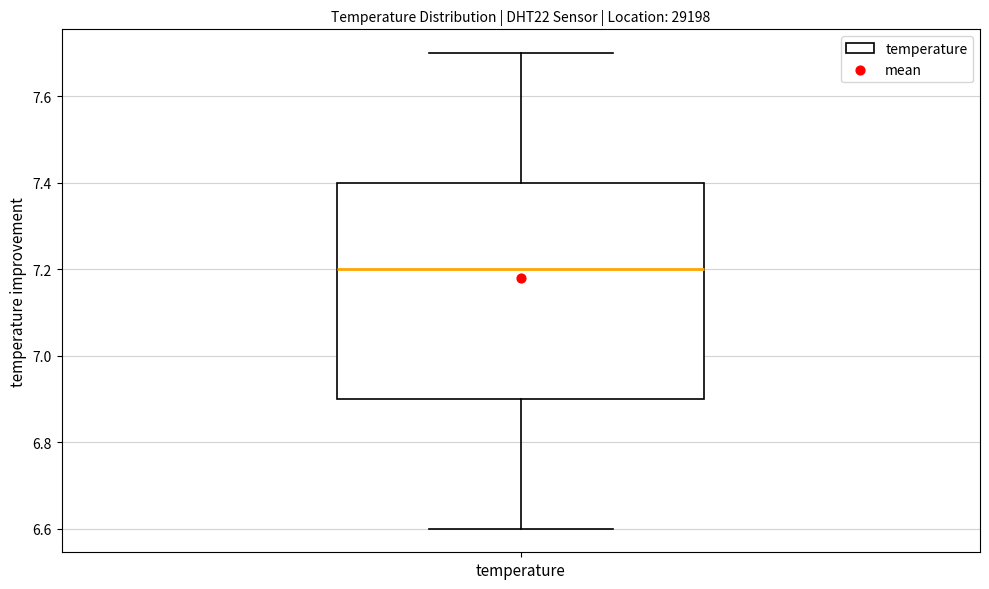

Read this box plot against the y-axis: the position of the median line, the range covered by the box, and the ends of both whiskers. The values are not printed on the chart, so give them approximately, as read against the axis.

median 7.2, box 6.9 to 7.4, whiskers 6.6 to 7.7